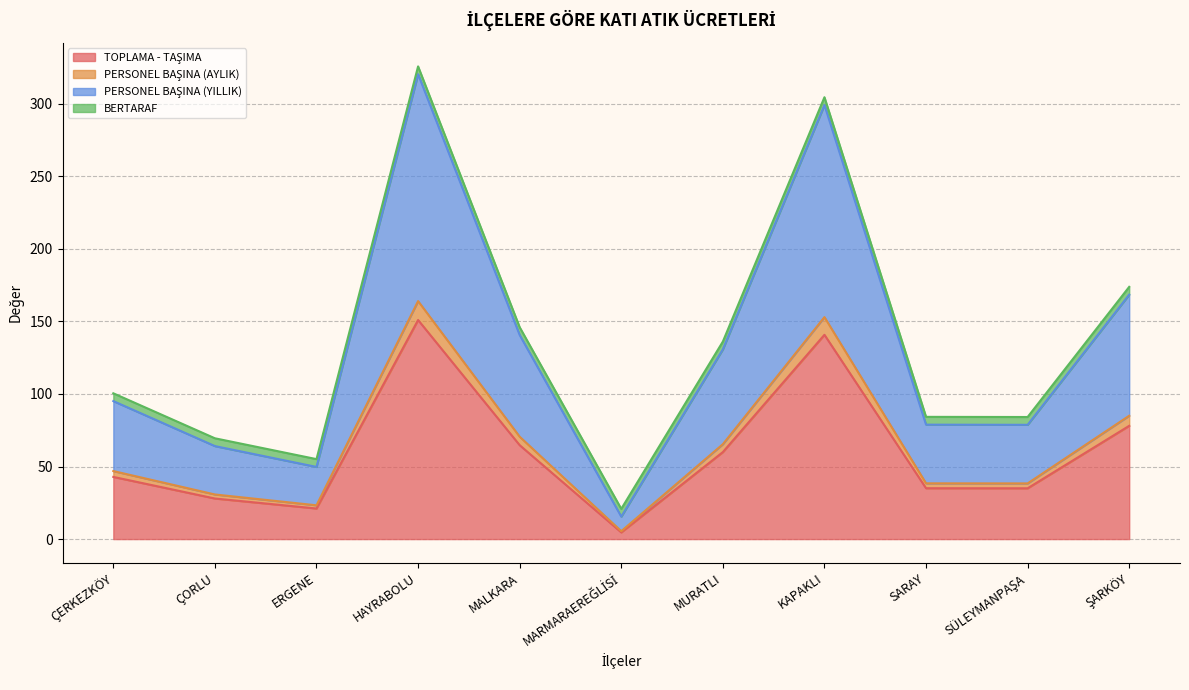

What is the sum of the PERSONEL BAŞINA (YILLIK) values at SÜLEYMANPAŞA and MURATLI?

209.5